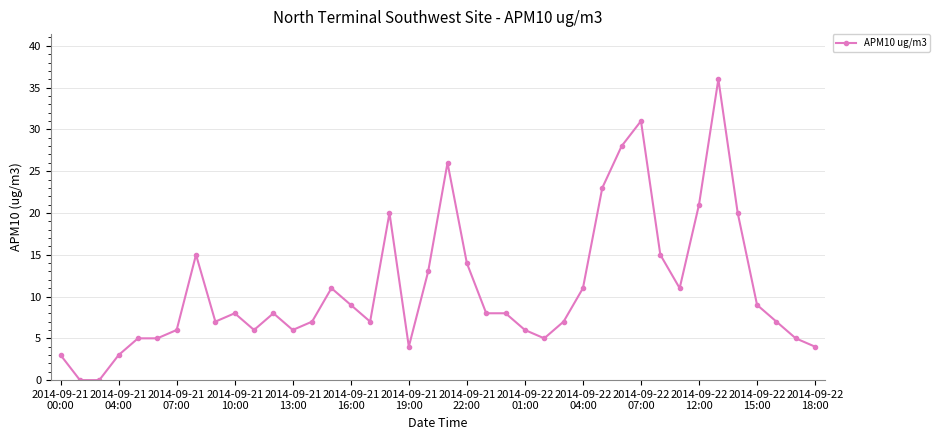

What is the maximum value shown in the chart?

36